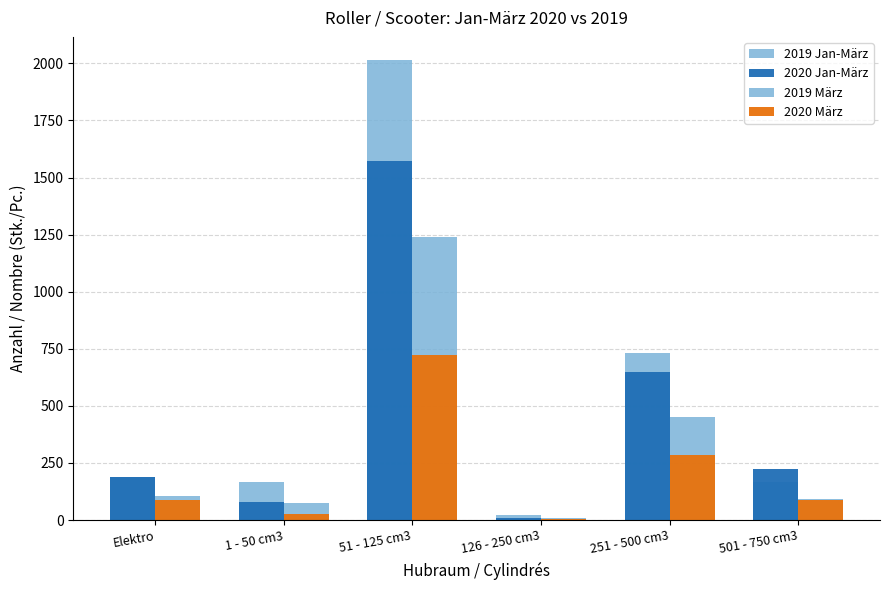

List the series in order of their overall mean, lowest first.

2020 März, 2019 März, 2020 Jan-März, 2019 Jan-März